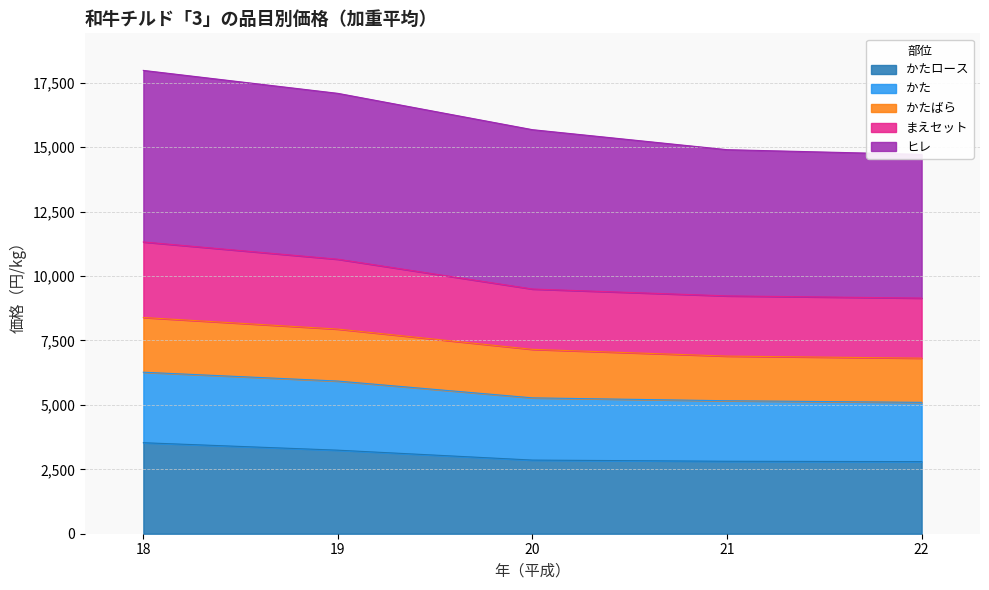

The value of かたロース at 21 is 1477. True or false?

False